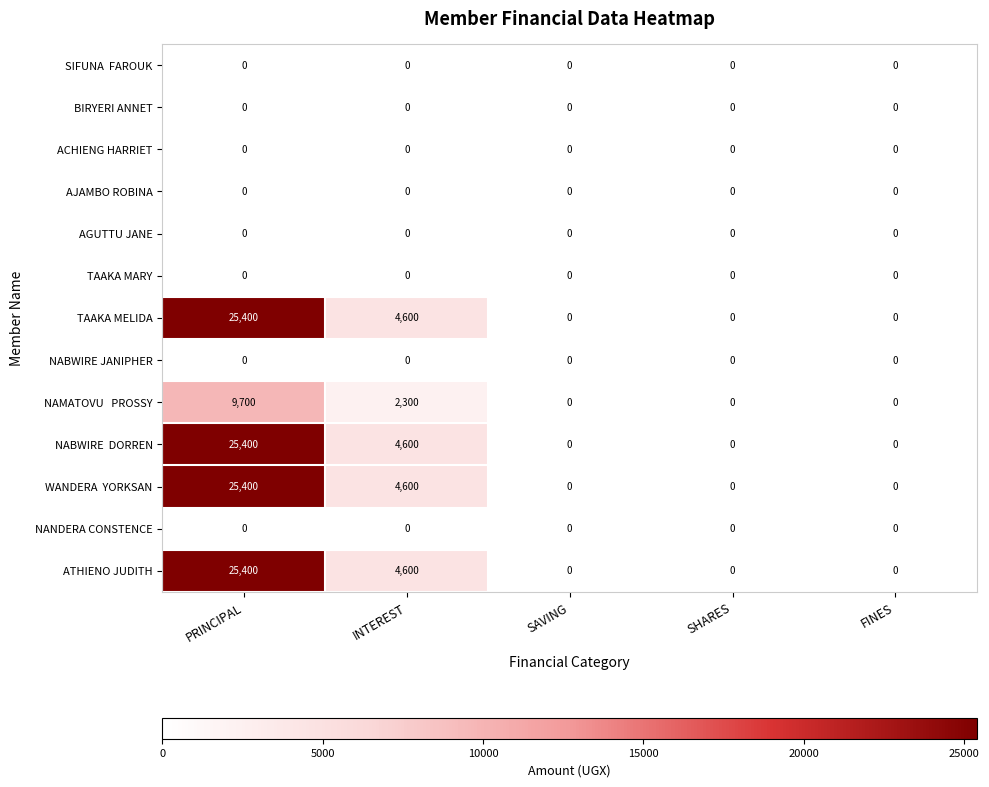

True or false: NANDERA CONSTENCE has a value of 0 at INTEREST.

True